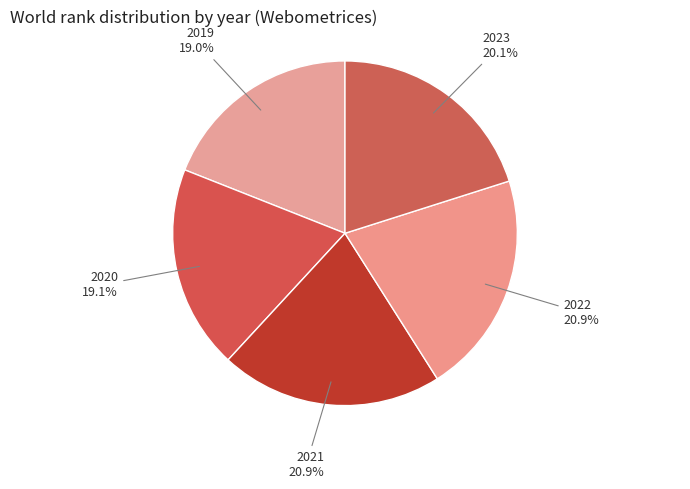

Count the number of slices in the pie.

5